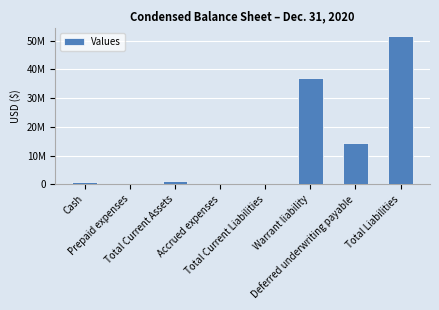

What is the sum of all values?

105867384